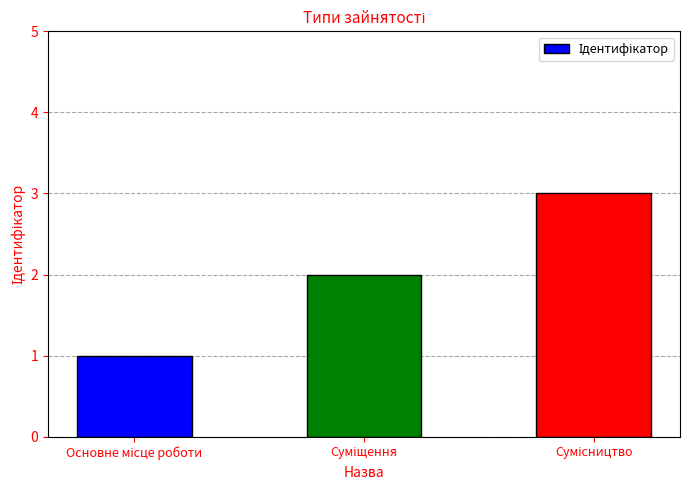

What is the sum of all values?

6